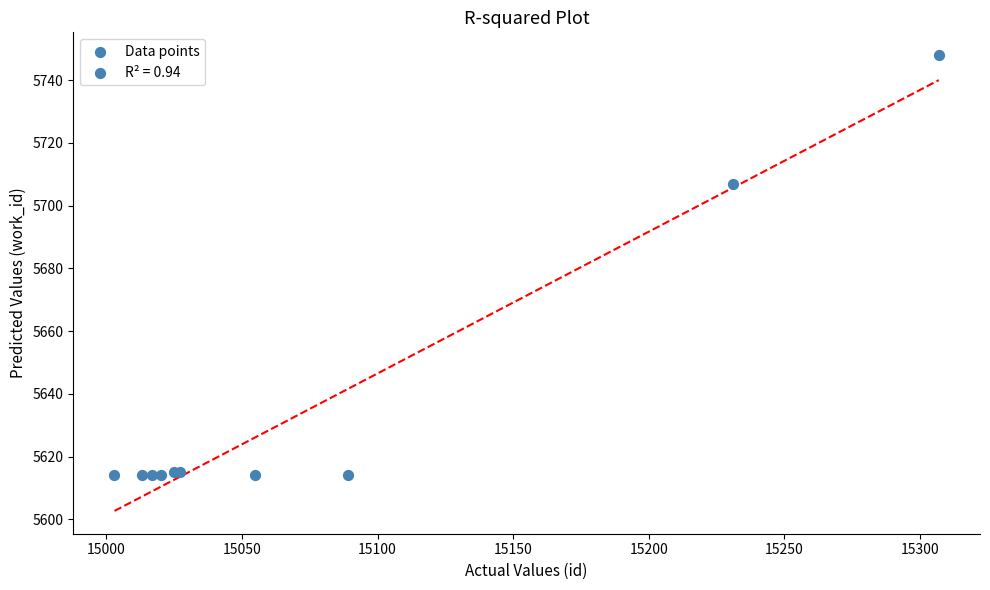

What Y value in the scatter plot is closest to 5681?

5707